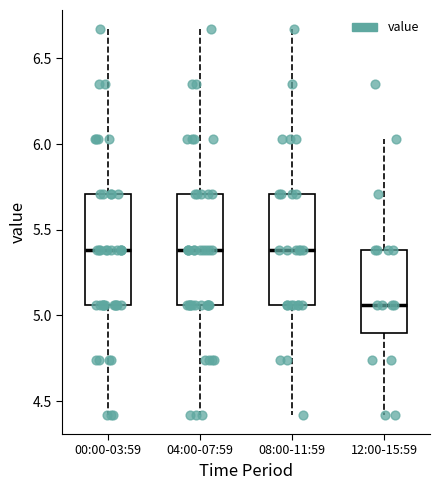

Which box's median line is the lowest?

12:00-15:59